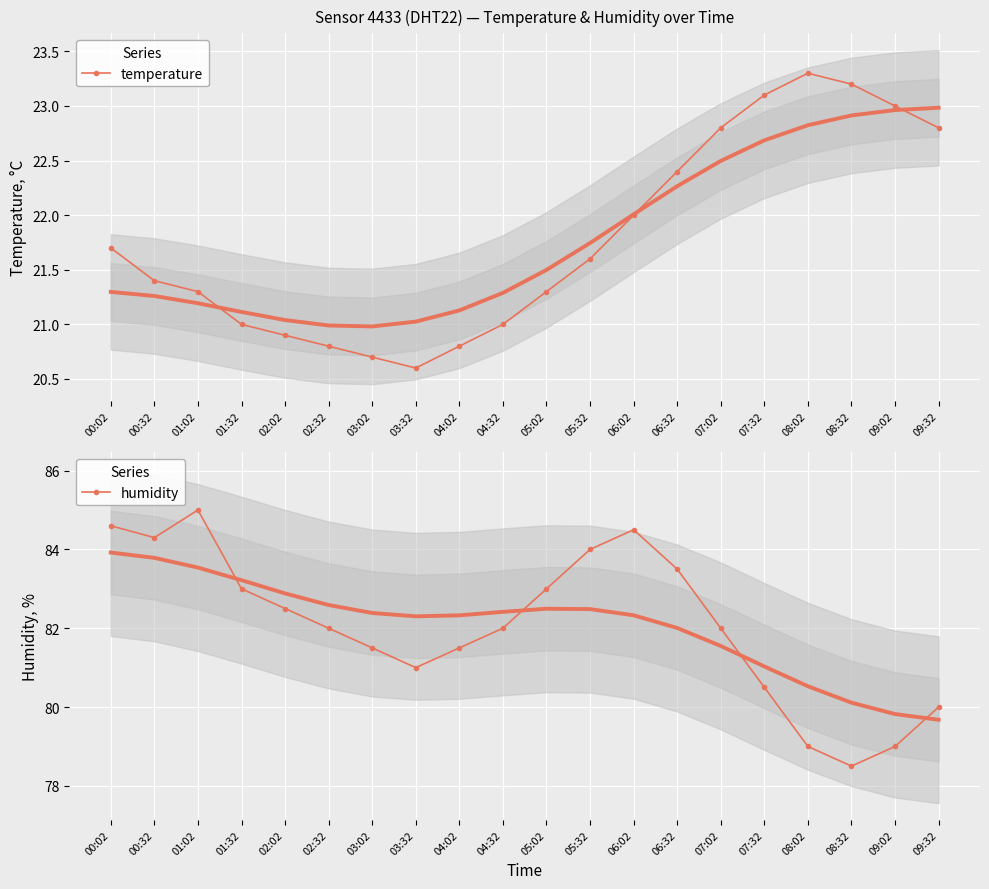

Which label corresponds to the largest value in the chart?

01:02